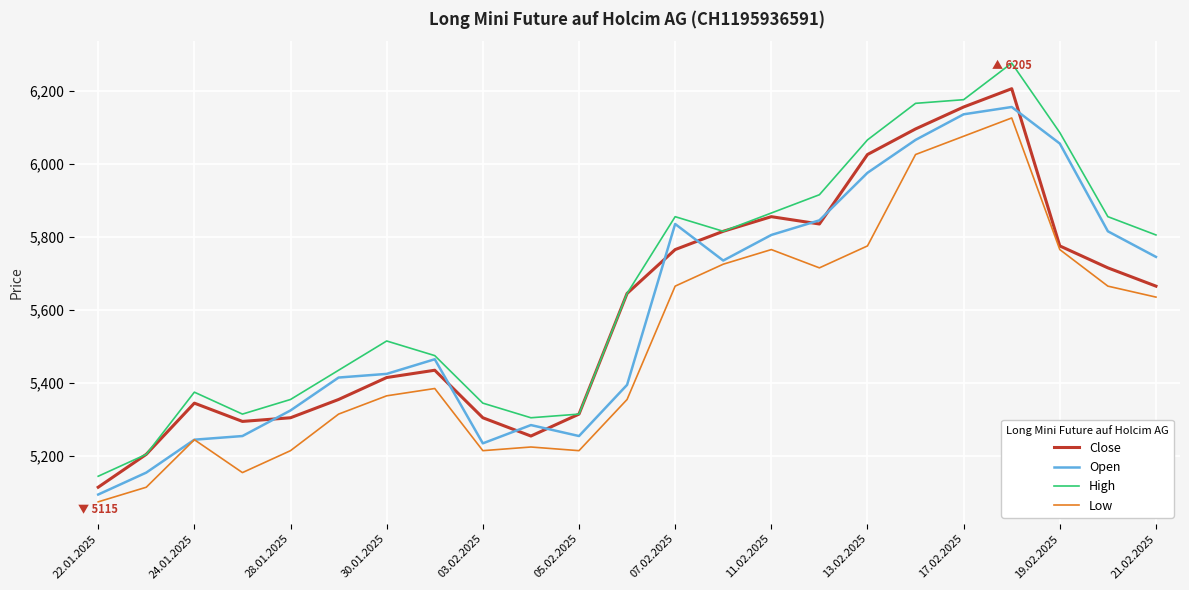

Which series has the widest spread of values?

High